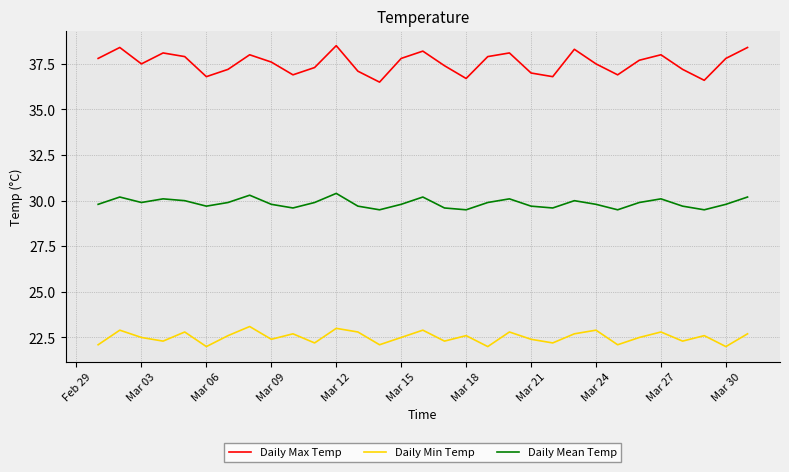

List the series in order of their peak value, highest first.

Daily Max Temp, Daily Mean Temp, Daily Min Temp